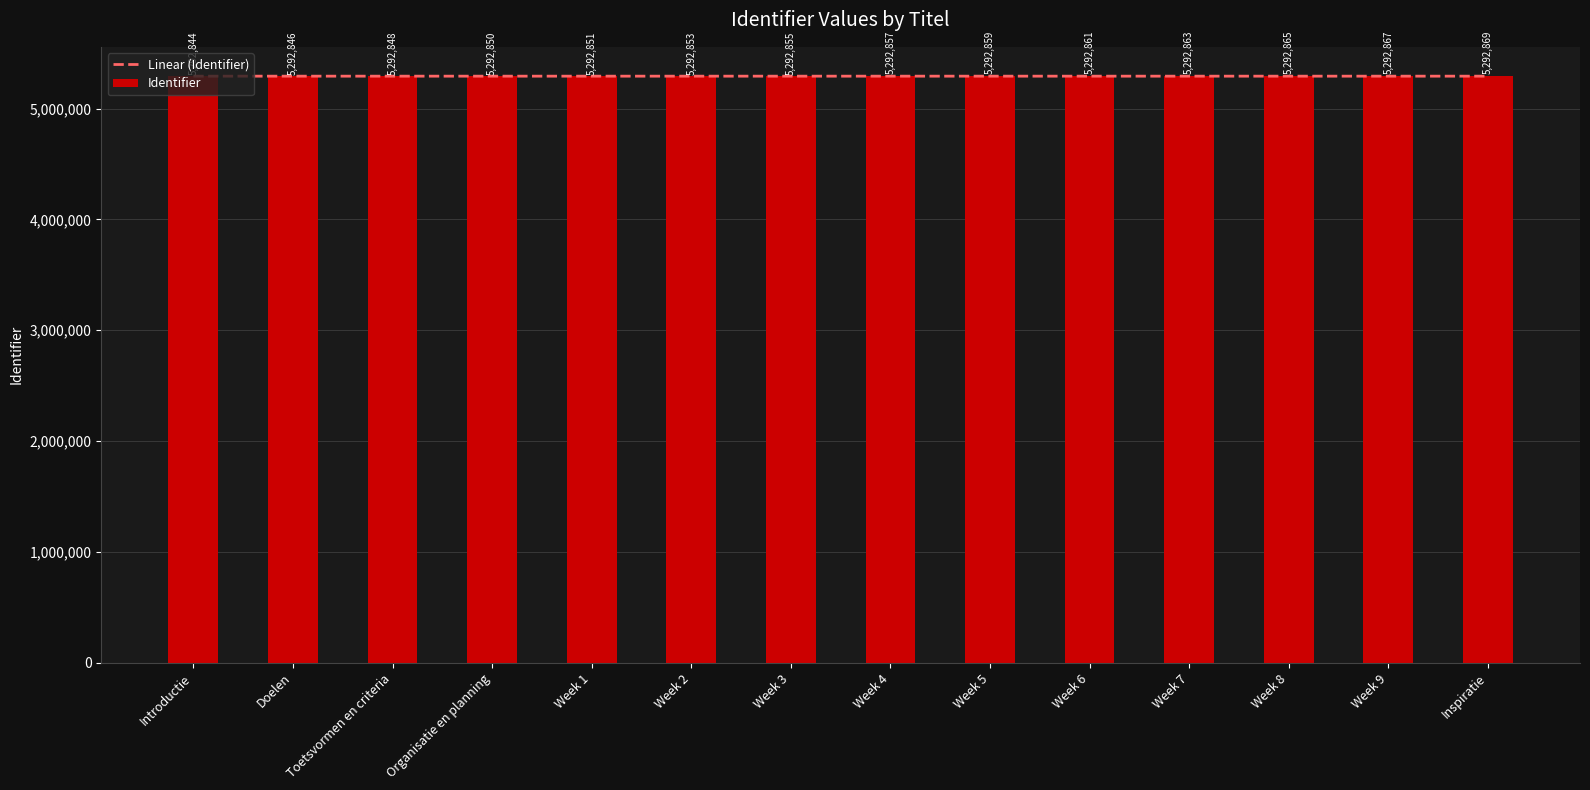

What is the sum of the Linear (Identifier) values at Doelen and Week 1?

10585697.3